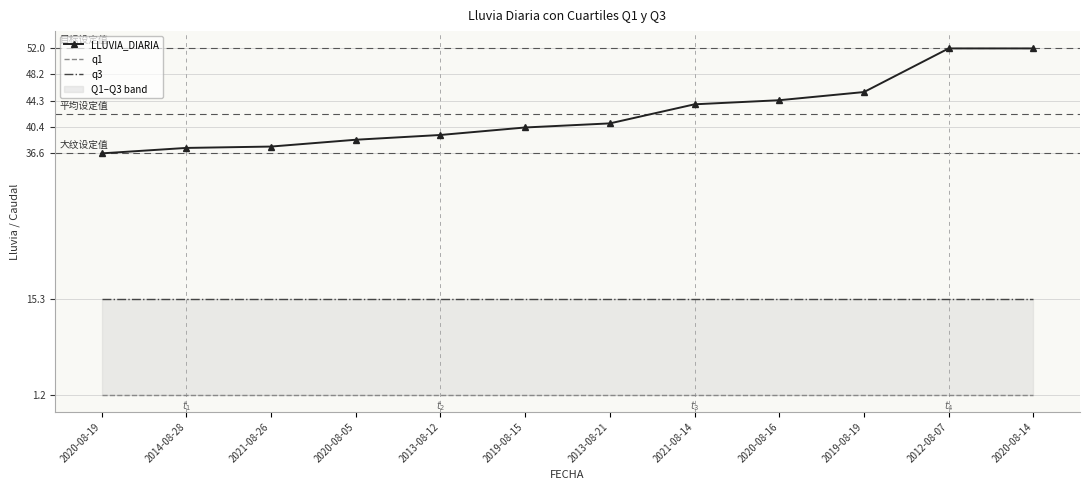

Is it true that q3 equals 15.3 at 2014-08-28?

True